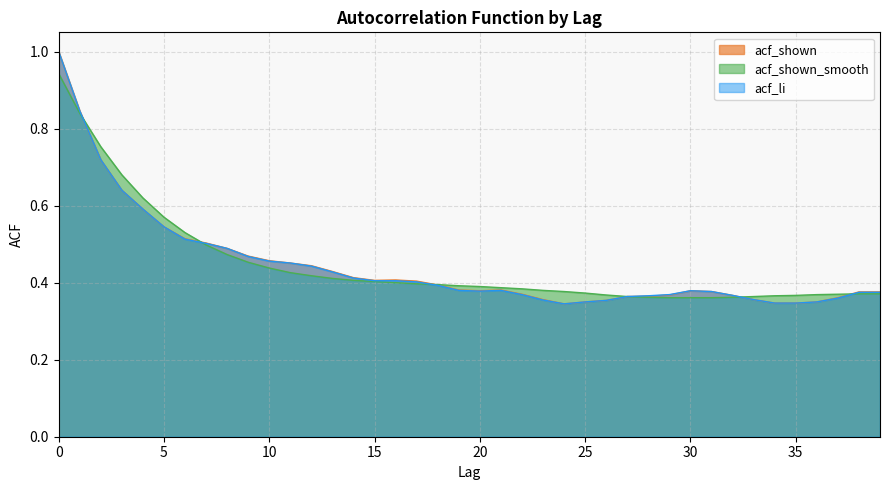

Where is the first local minimum for acf_li?

20